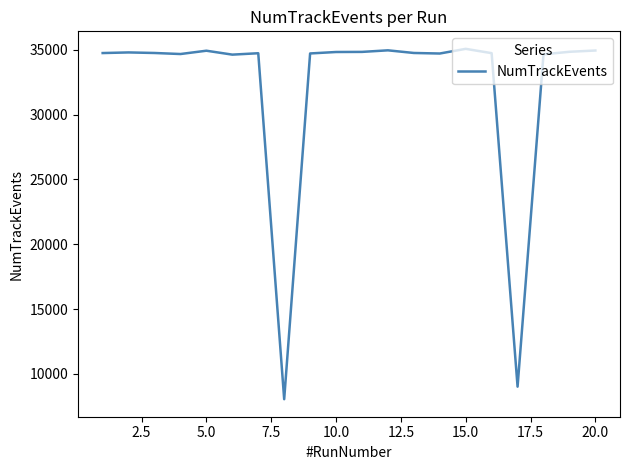

What is the smallest value displayed?

8048